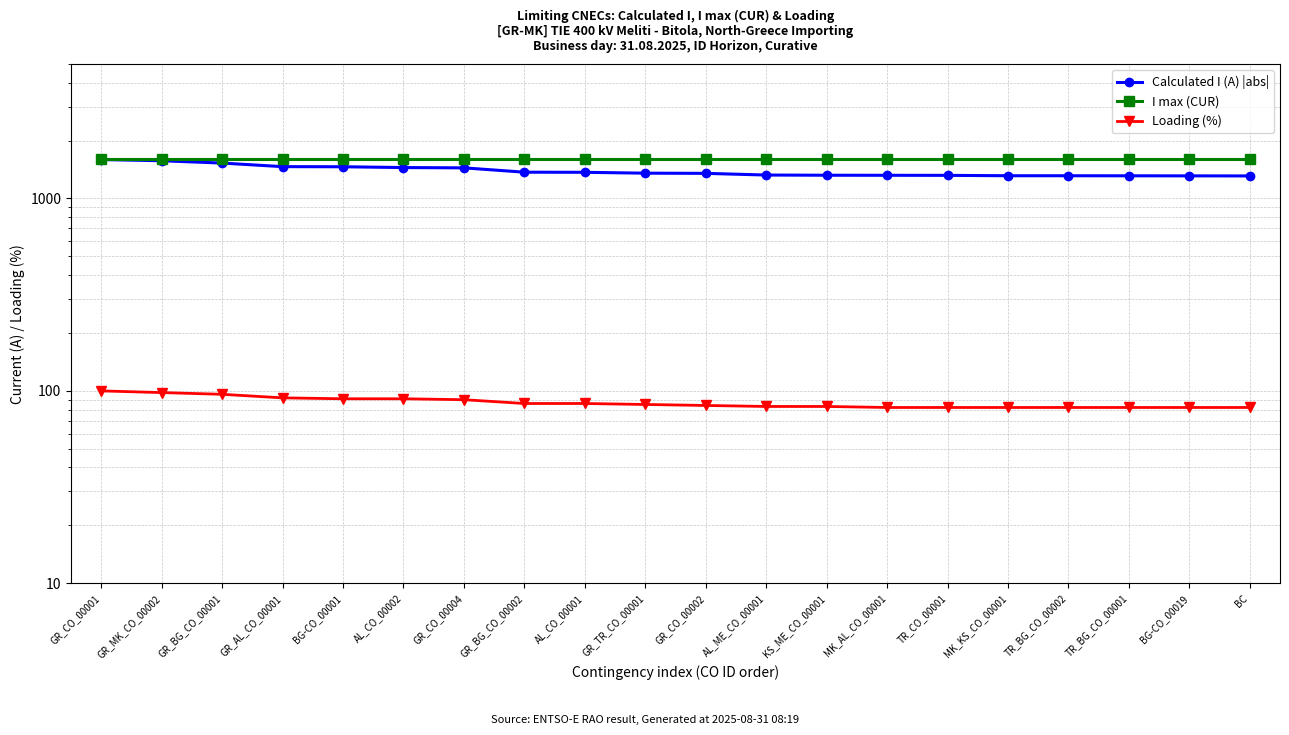

What is the difference between the maximum and second lowest values in the Calculated I (A) |abs| series?

283